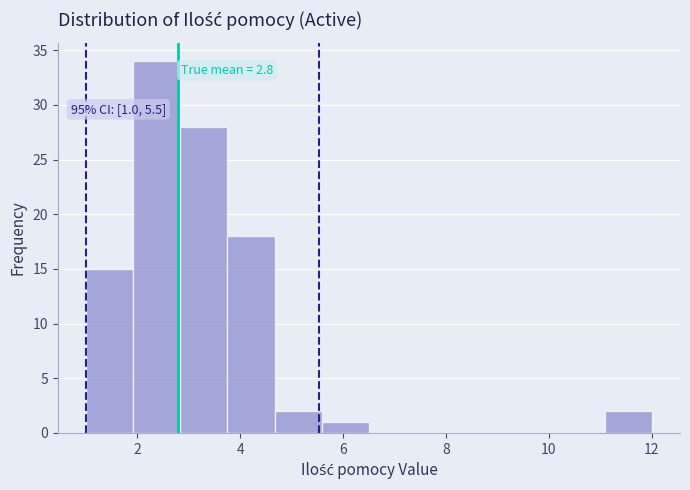

Which range on the x-axis has the tallest bar?

2.0 to 2.8